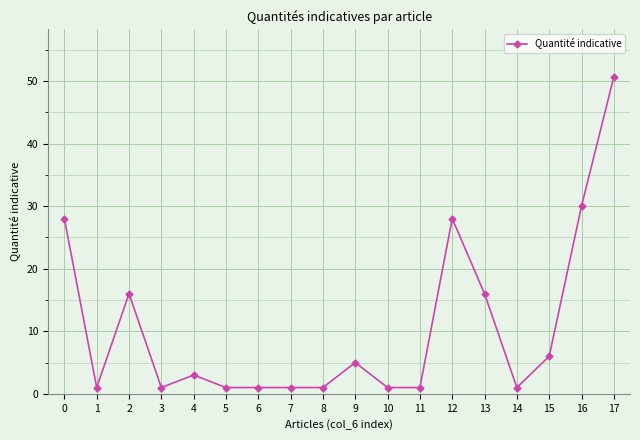

True or false: there are more than 2 points higher than both neighbors.

True